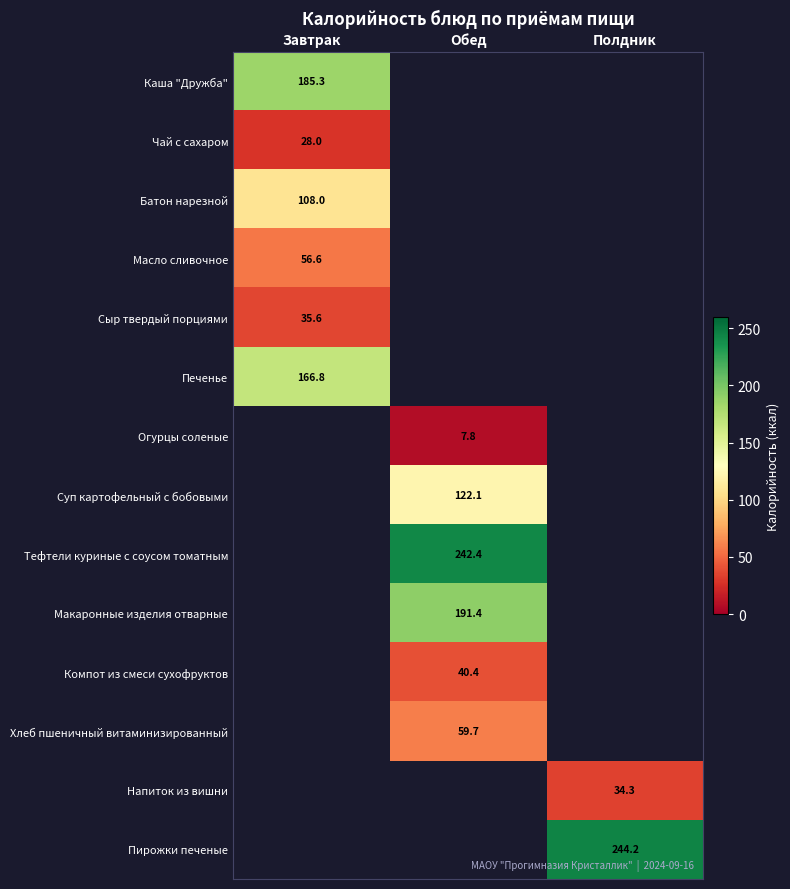

The Напиток из вишни series shows 8.4 at Полдник. True or false?

False